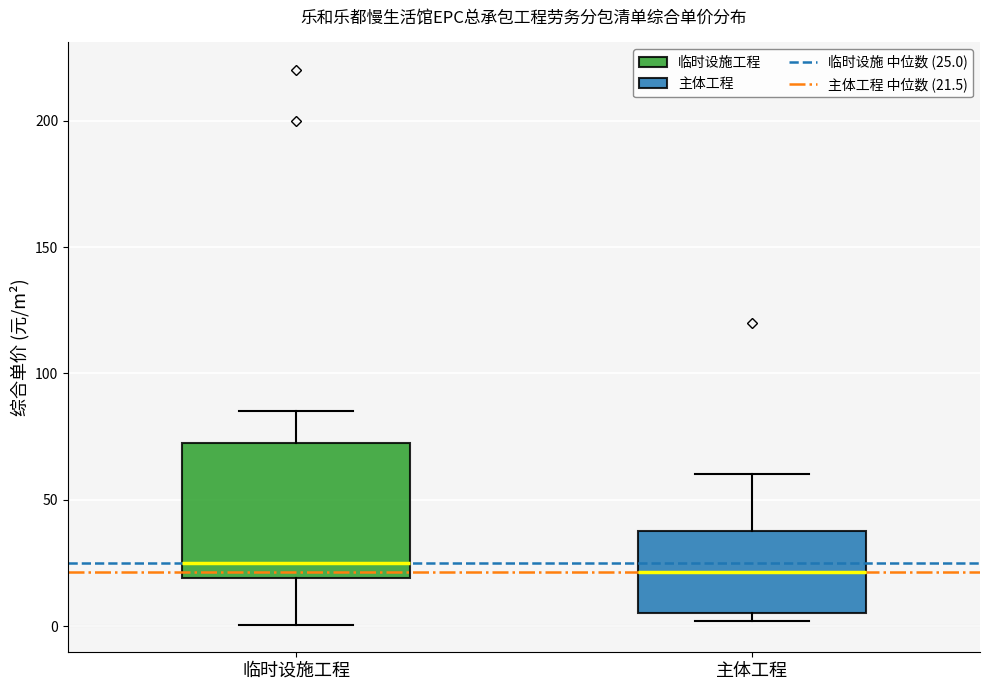

Which box is the tallest, from its lower edge to its upper edge?

临时设施工程